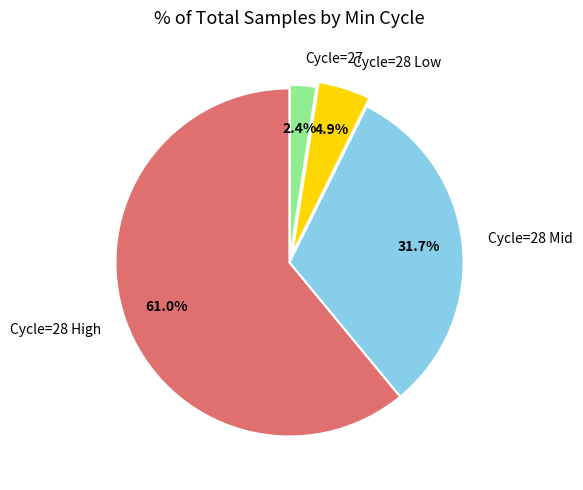

How much of the chart is everything except Cycle=27?

97.6%